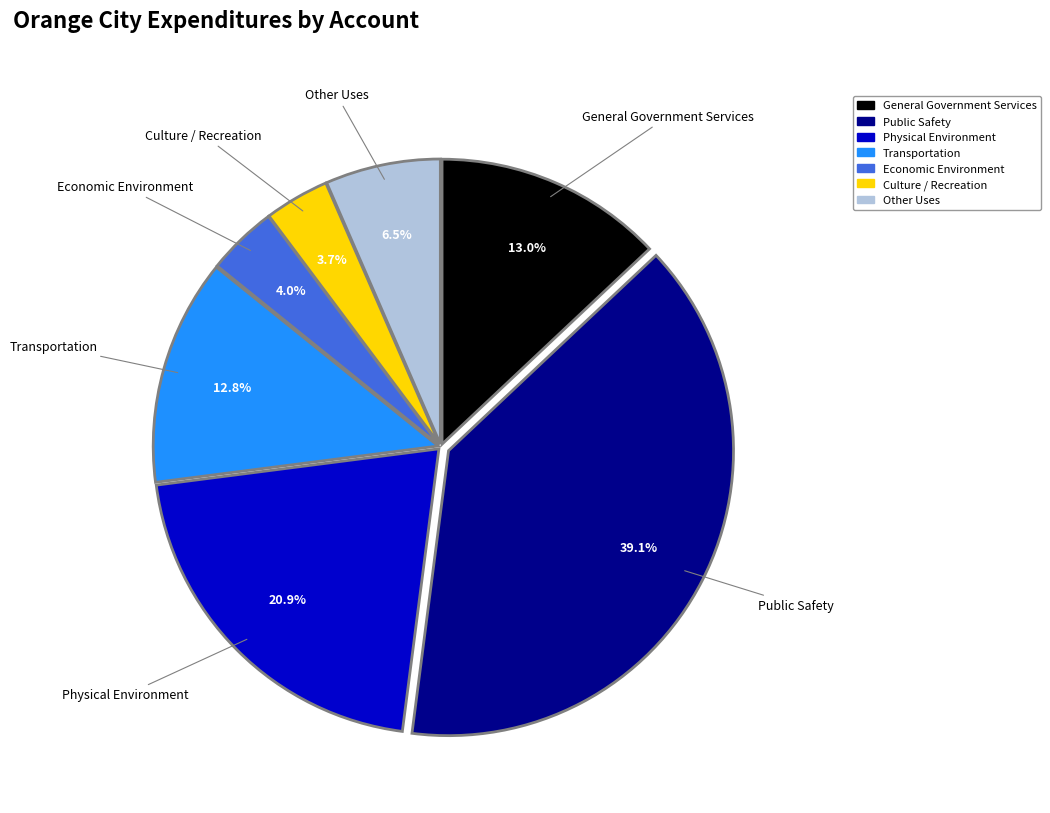

Which category has the biggest portion of the pie?

Public Safety